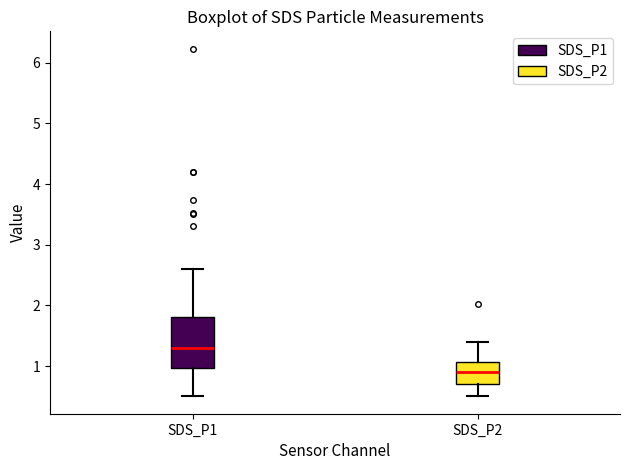

Reading left to right, read every box against the y-axis: the position of its median line, the range the box covers, and the ends of its whiskers. The values are not printed on the chart, so give them approximately, as read against the axis.

SDS_P1: median 1.3, box 1.0 to 1.8, whiskers 0.5 to 2.6
SDS_P2: median 0.9, box 0.7 to 1.1, whiskers 0.5 to 1.4